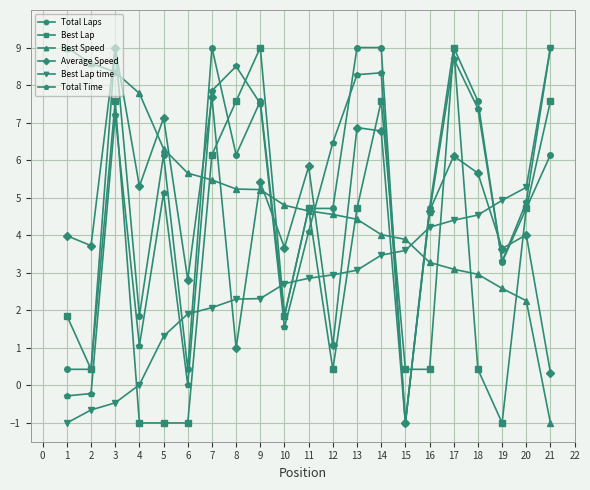

What is the value of the Total Time point at the 3rd from the left?

7.2